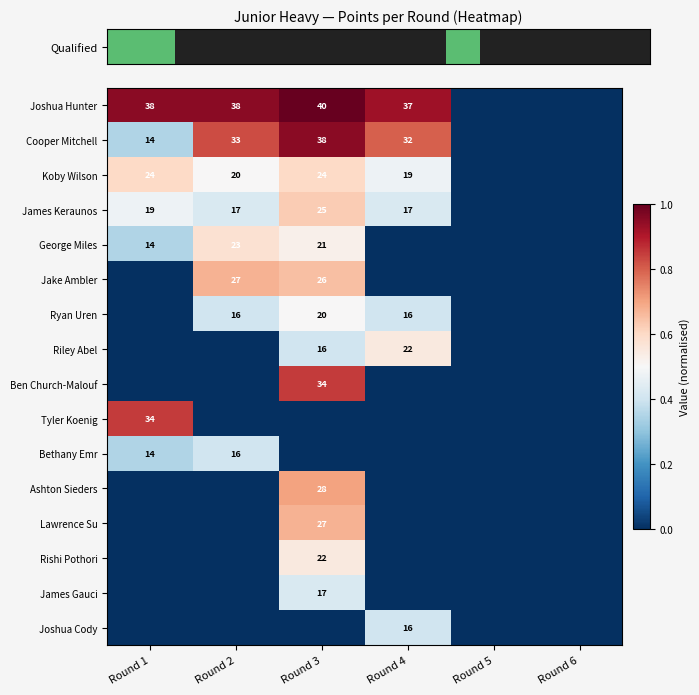

Which has a higher value, Round 3 or Round 1?

Round 3